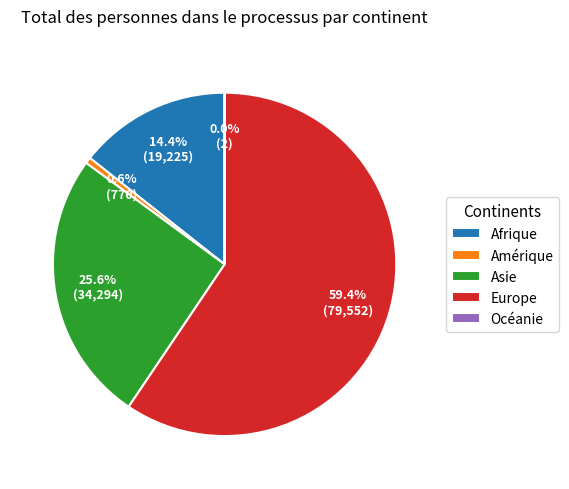

Approximately how many times larger is the value at Europe compared to Afrique?

4.1